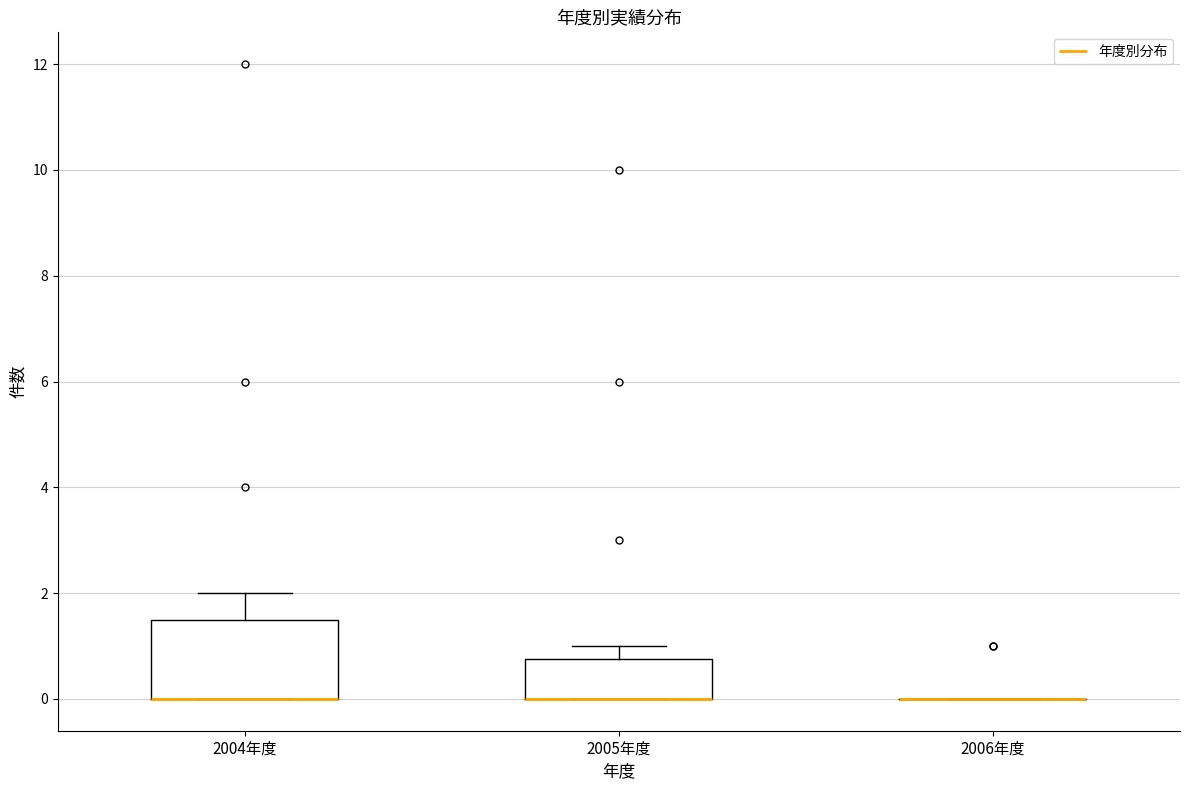

Where is the lower edge of the box for 2005年度 on the y-axis? The values are not printed on the chart, so give them approximately, as read against the axis.

0.0